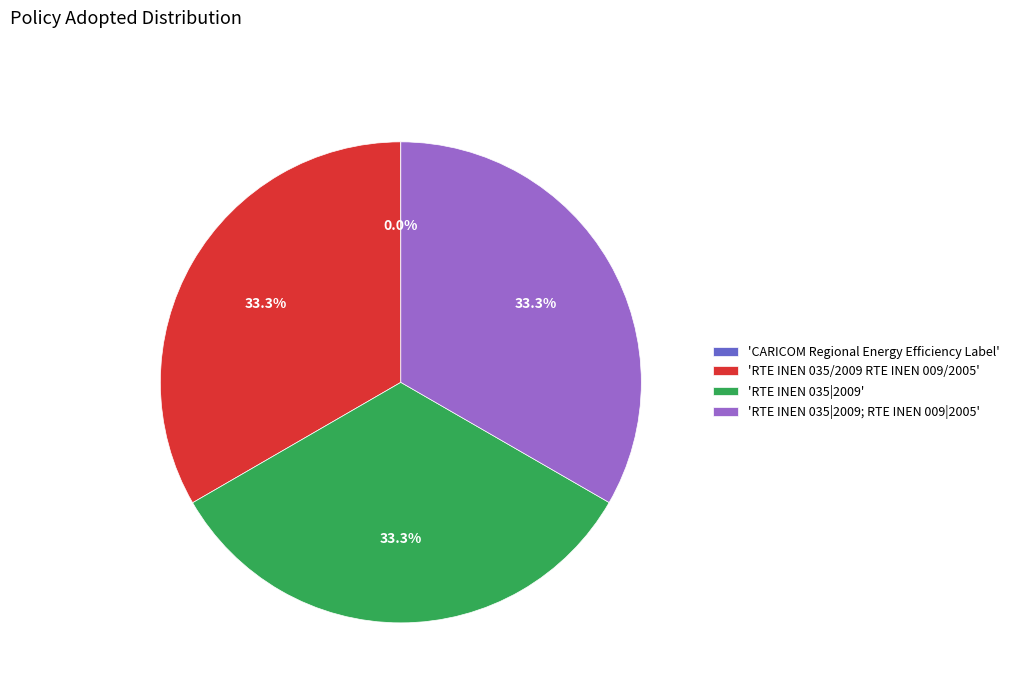

Does 'RTE INEN 035|2009; RTE INEN 009|2005' account for over 50% of the chart?

No